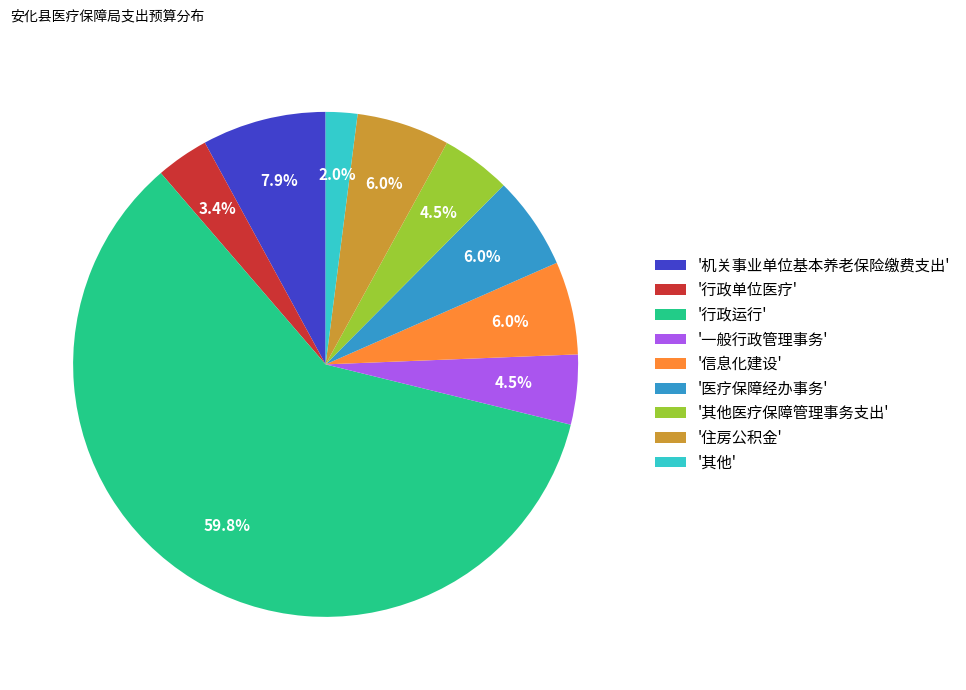

How much of the chart is everything except '行政单位医疗'?

96.6%